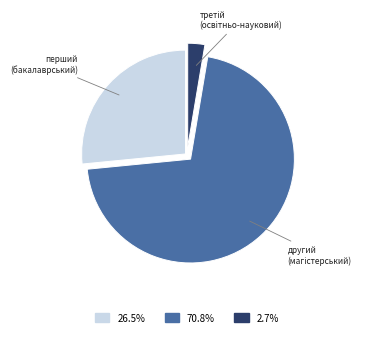

Count the number of slices in the pie.

3